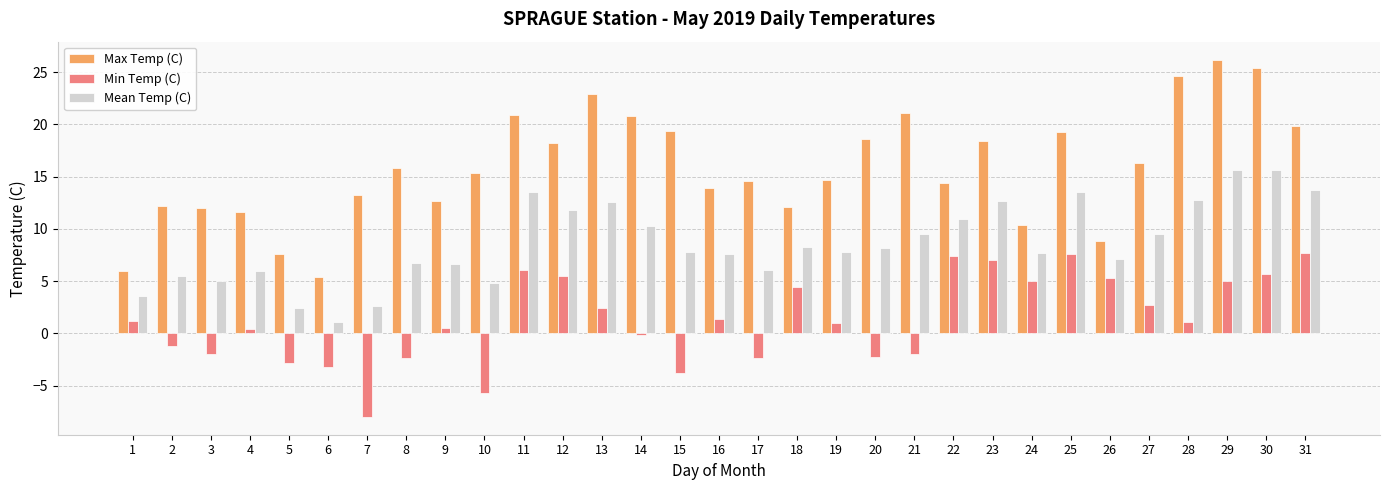

List the series in order of their peak value, lowest first.

Min Temp (C), Mean Temp (C), Max Temp (C)